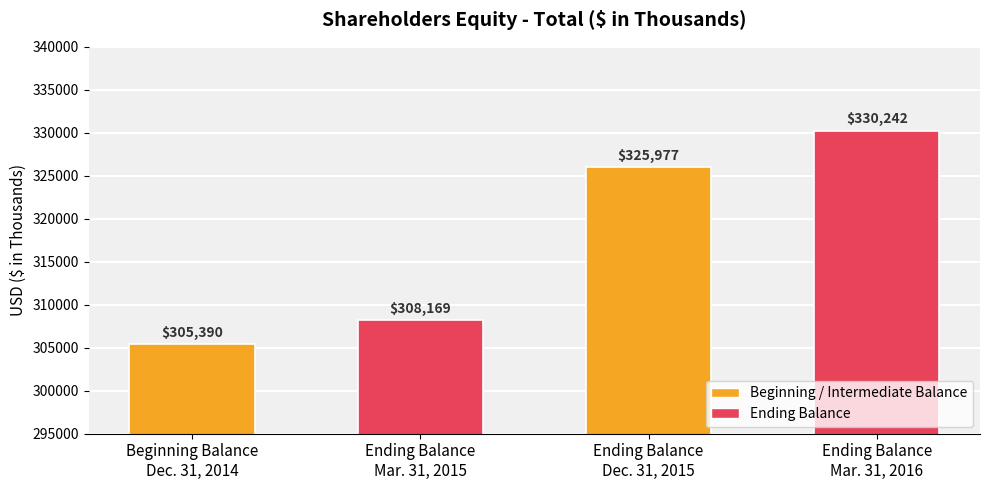

What is the change in value from Ending Balance
Mar. 31, 2015 to Ending Balance
Dec. 31, 2015?

+17808